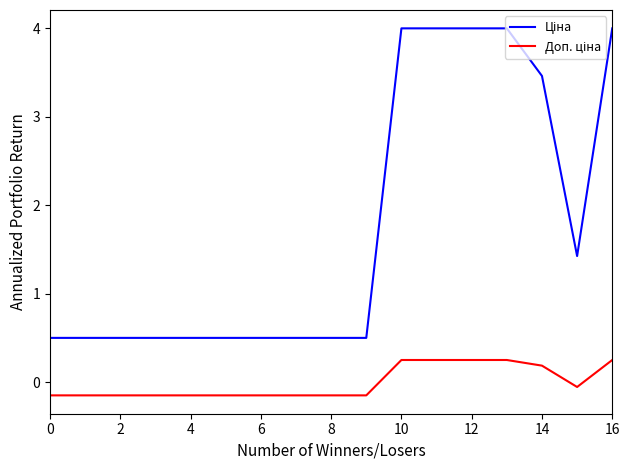

What is the greatest value displayed?

4.0